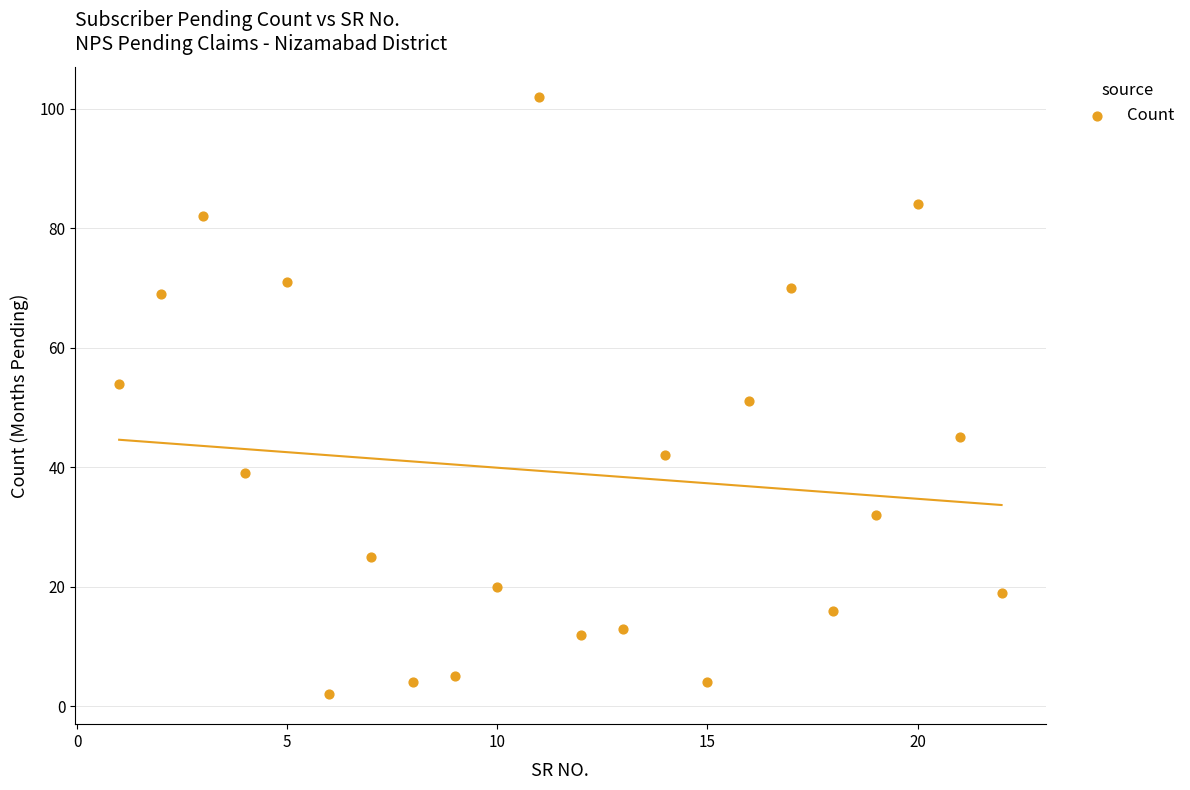

What is the range of Y values (max minus min)?

100